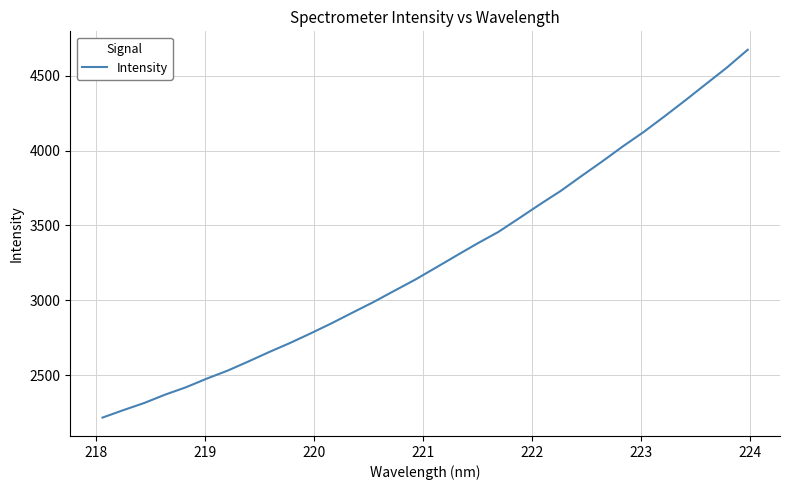

What is the smallest value displayed?

2217.4